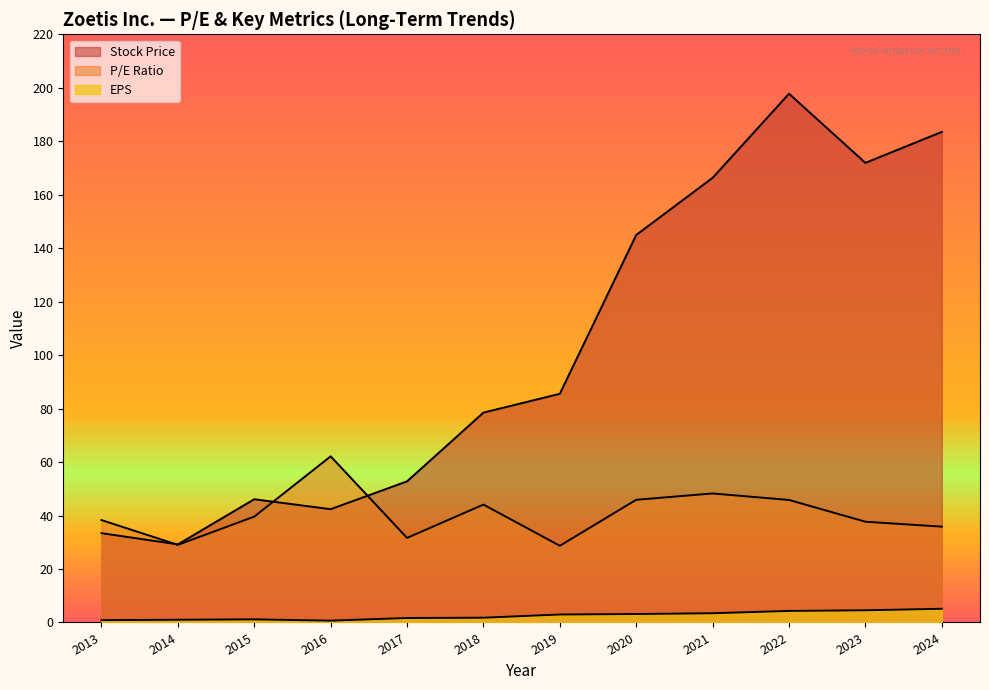

Which series has the largest total across all categories?

Stock Price